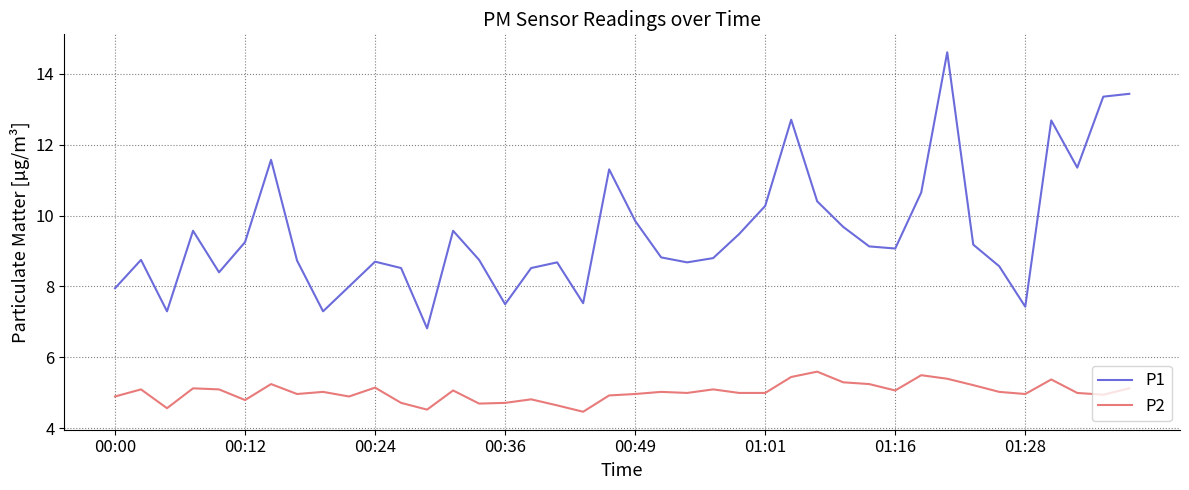

What is the difference between the maximum and minimum values in the P1 series?

7.8